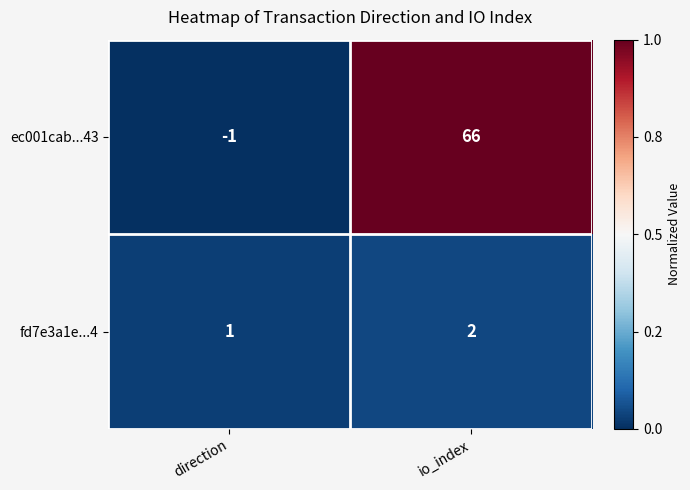

Between direction and io_index, which series saw the biggest shift?

ec001cab...43